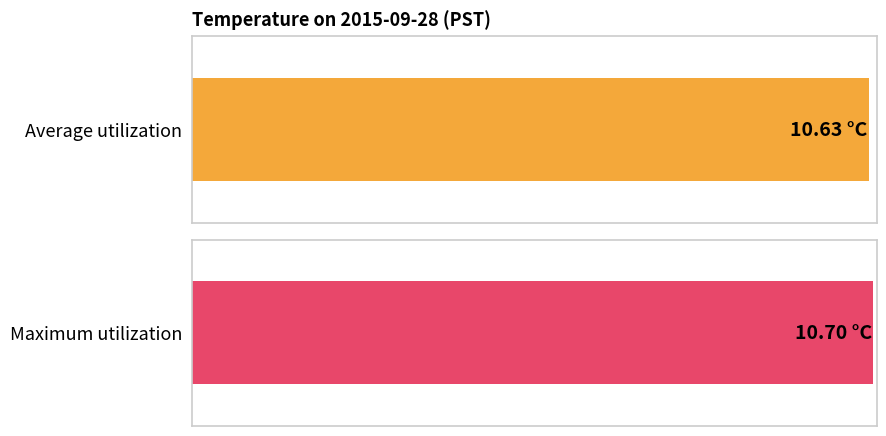

List the series in order of their peak value, highest first.

Maximum utilization, Average utilization